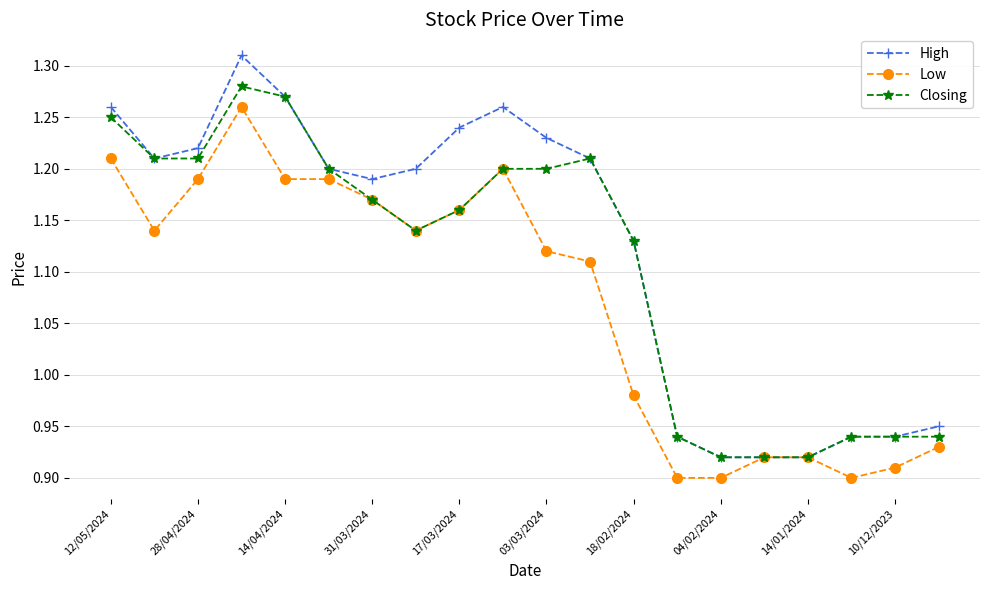

Which series has the widest spread of values?

High